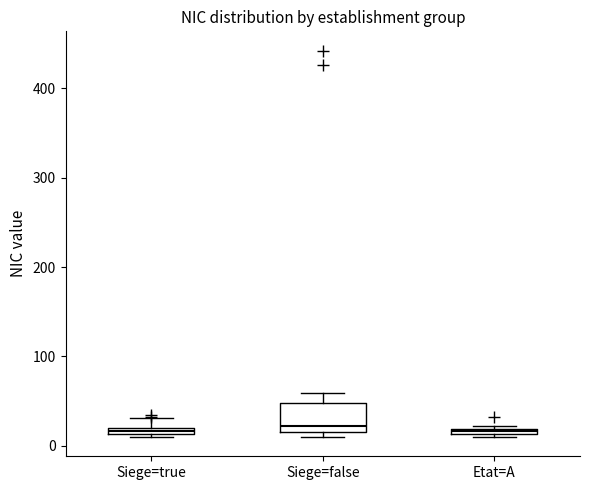

Where is the upper edge of the box for Etat=A on the y-axis? The values are not printed on the chart, so give them approximately, as read against the axis.

20